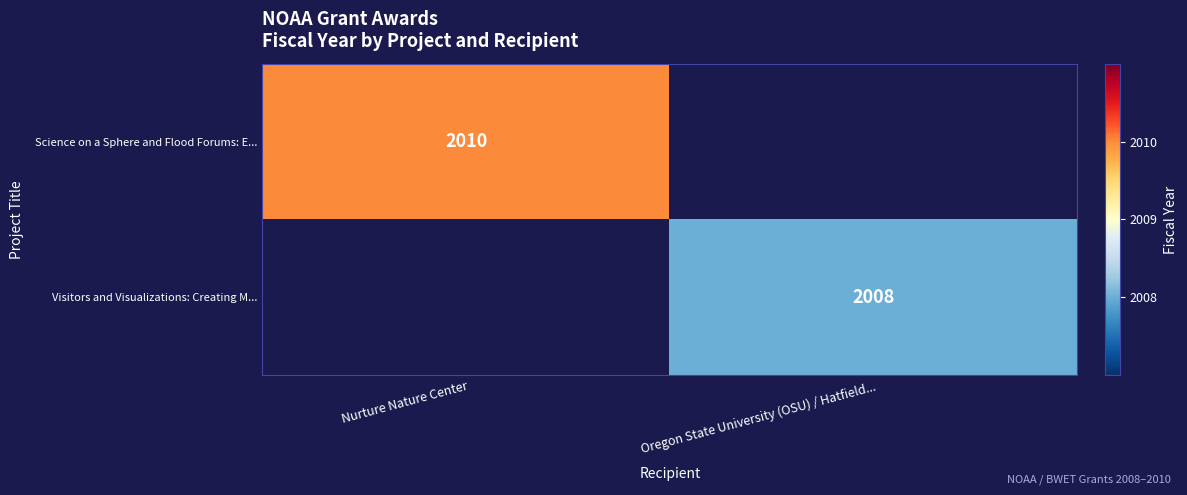

True or false: Visitors and Visualizations: Creating M... has a value of 2008 at Oregon State University (OSU) / Hatfield....

True